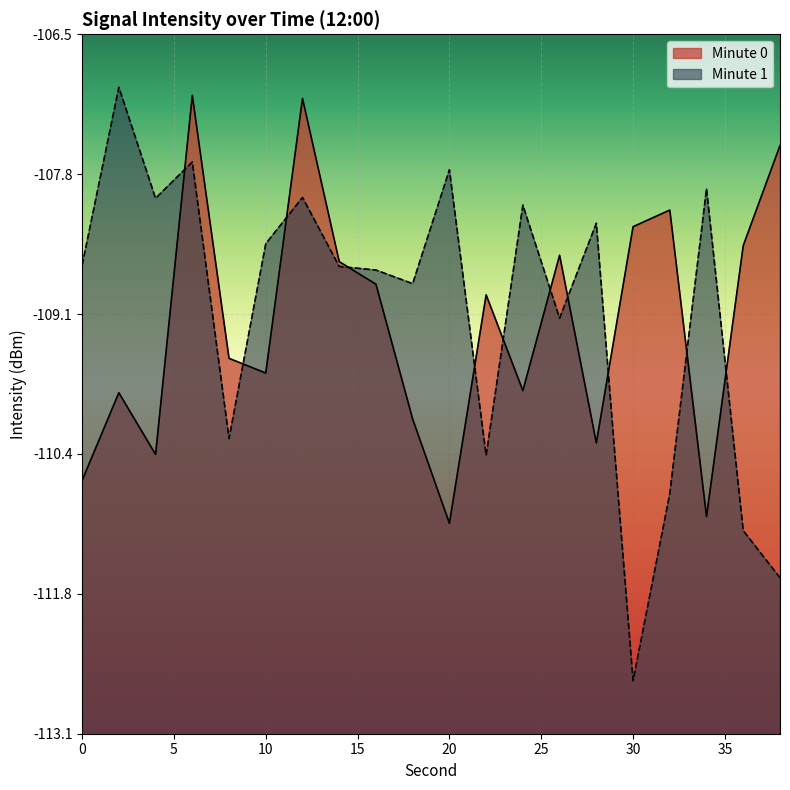

What are all the series names shown in the legend?

Minute 0, Minute 1